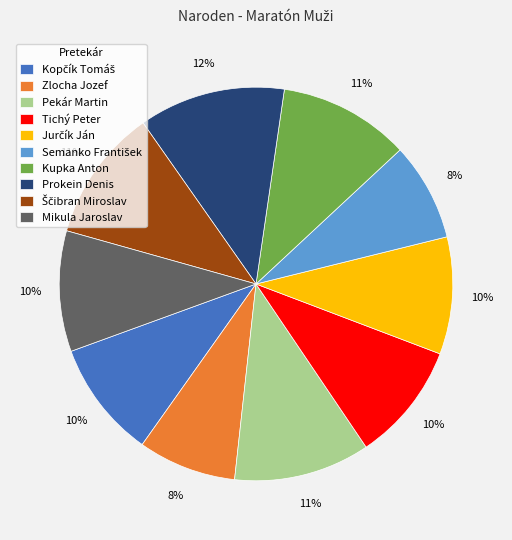

Combined, do Tichý Peter and Mikula Jaroslav account for over 50%?

No